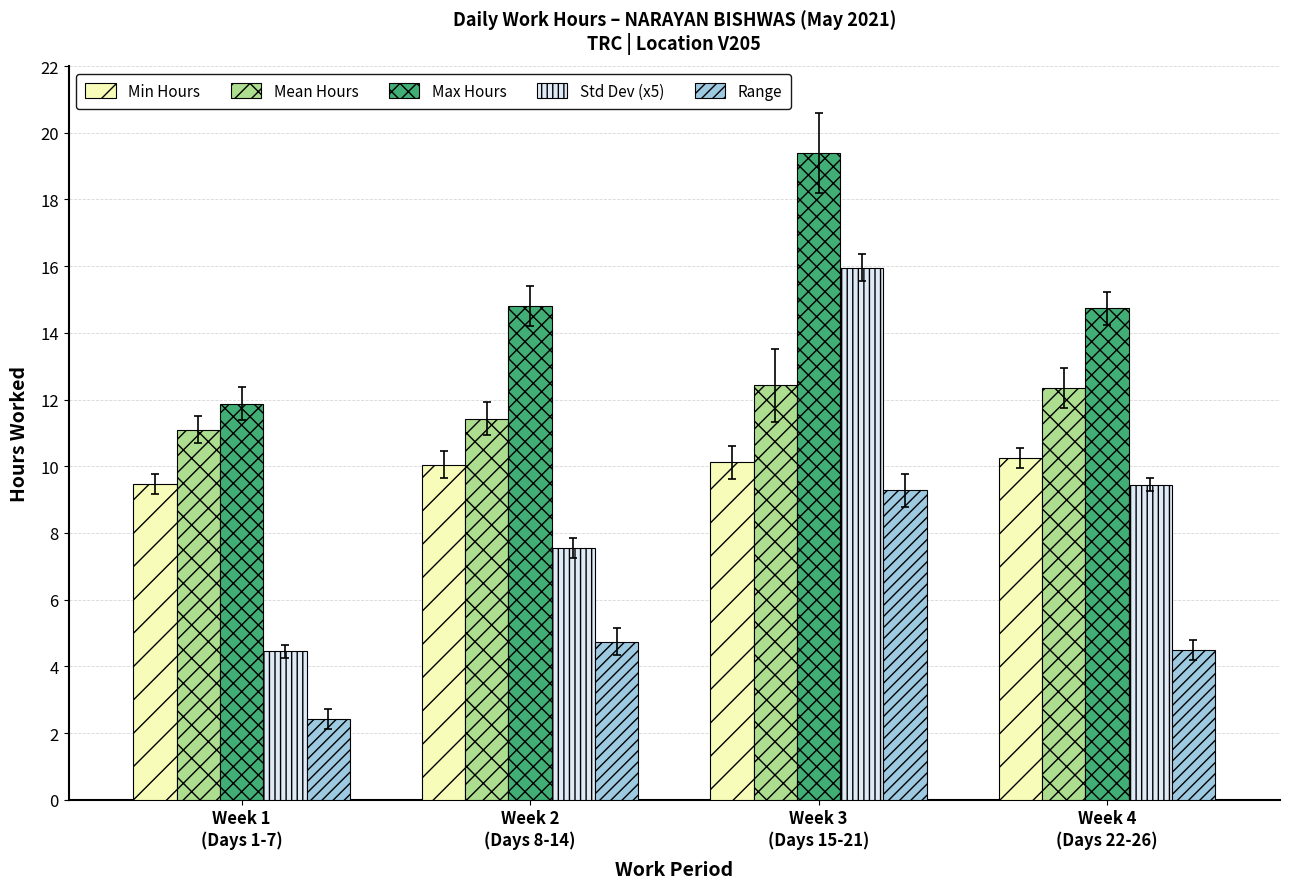

How many data points in Max Hours are less than 14?

1